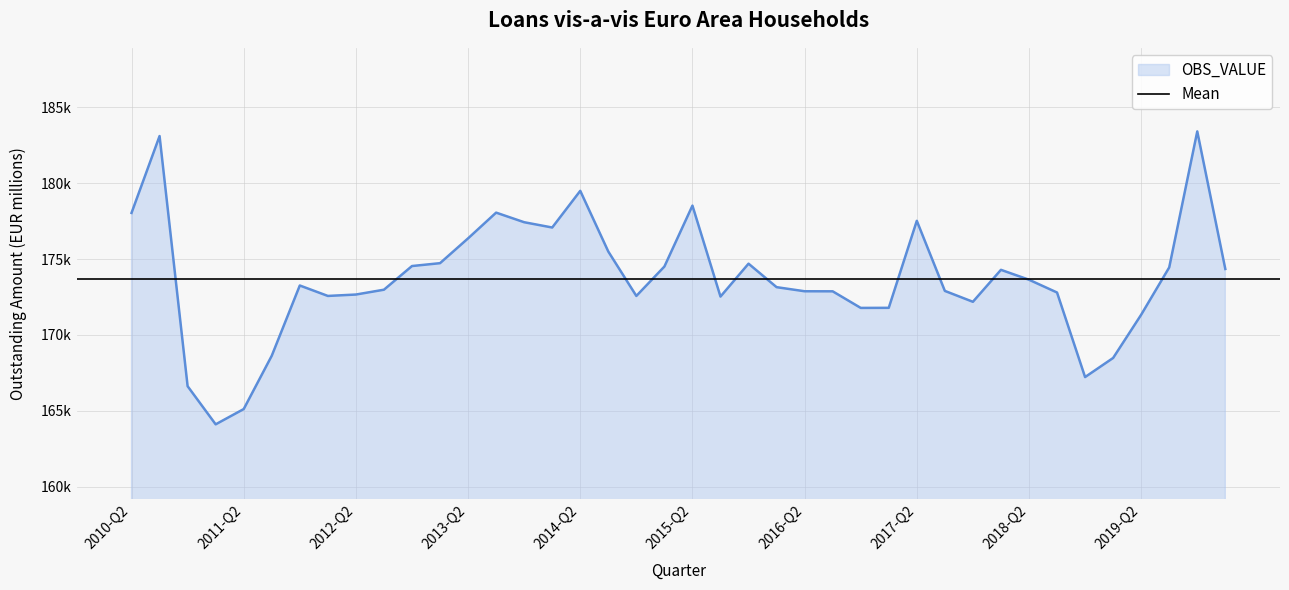

At which label does the data first exceed 173258?

2010-Q2